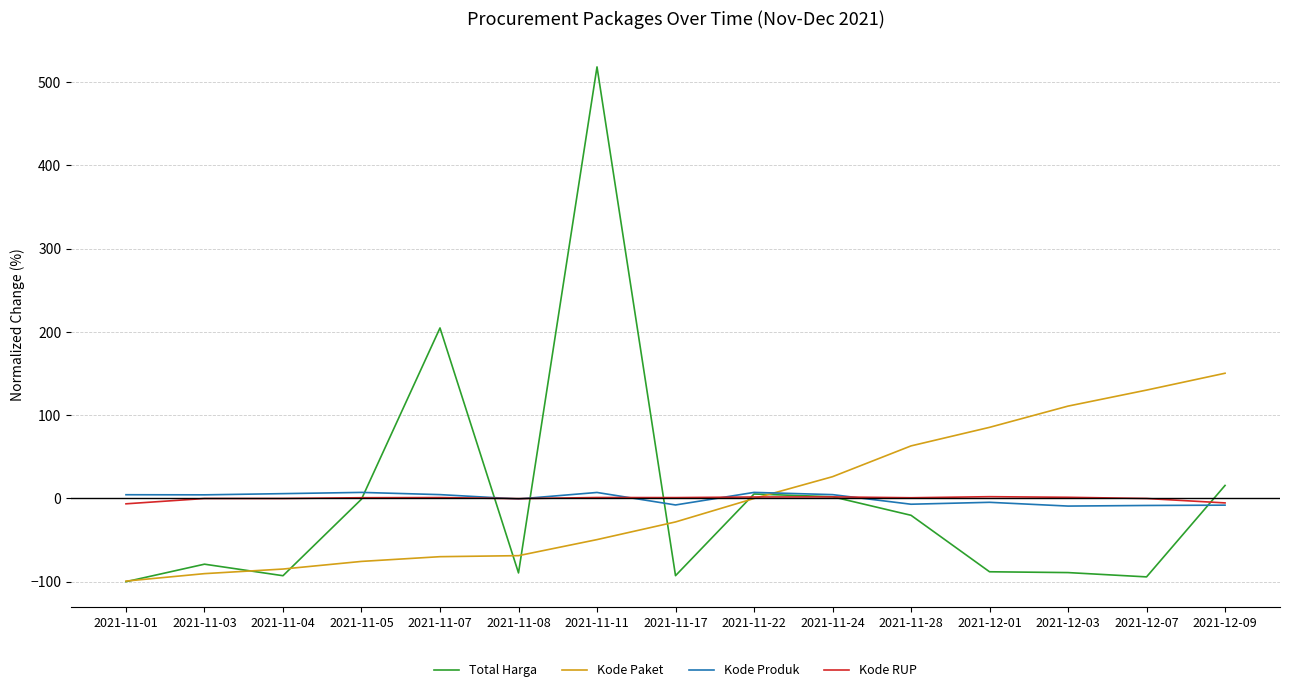

The value of Kode Paket at 2021-11-04 is -17.3. True or false?

False